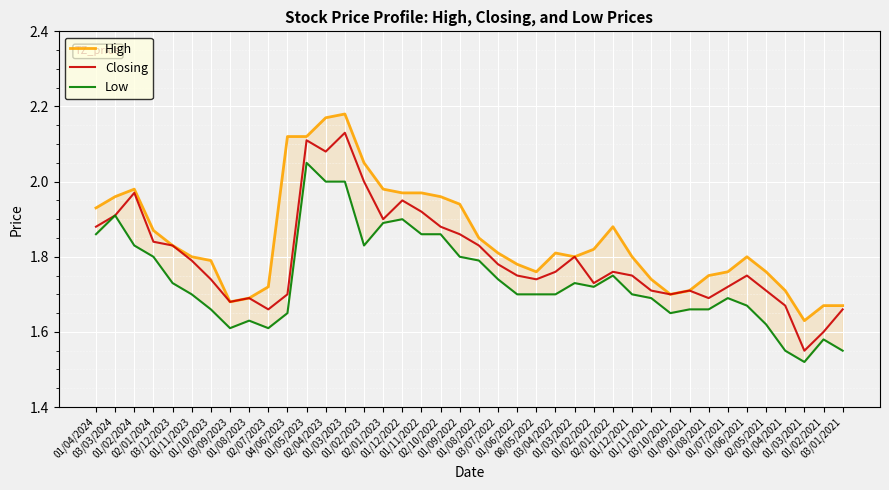

Reading left to right, what are all the values shown in this chart?

High: 1.9	2.0	2.0	1.9	1.8	1.8	1.8	1.7	1.7	1.7	2.1	2.1	2.2	2.2	2.0	2.0	2.0	2.0	2.0	1.9	1.9	1.8	1.8	1.8	1.8	1.8	1.8	1.9	1.8	1.7	1.7	1.7	1.8	1.8	1.8	1.8	1.7	1.6	1.7	1.7
Closing: 1.9	1.9	2.0	1.8	1.8	1.8	1.7	1.7	1.7	1.7	1.7	2.1	2.1	2.1	2.0	1.9	1.9	1.9	1.9	1.9	1.8	1.8	1.8	1.7	1.8	1.8	1.7	1.8	1.8	1.7	1.7	1.7	1.7	1.7	1.8	1.7	1.7	1.6	1.6	1.7
Low: 1.9	1.9	1.8	1.8	1.7	1.7	1.7	1.6	1.6	1.6	1.6	2.0	2.0	2.0	1.8	1.9	1.9	1.9	1.9	1.8	1.8	1.7	1.7	1.7	1.7	1.7	1.7	1.8	1.7	1.7	1.6	1.7	1.7	1.7	1.7	1.6	1.6	1.5	1.6	1.6